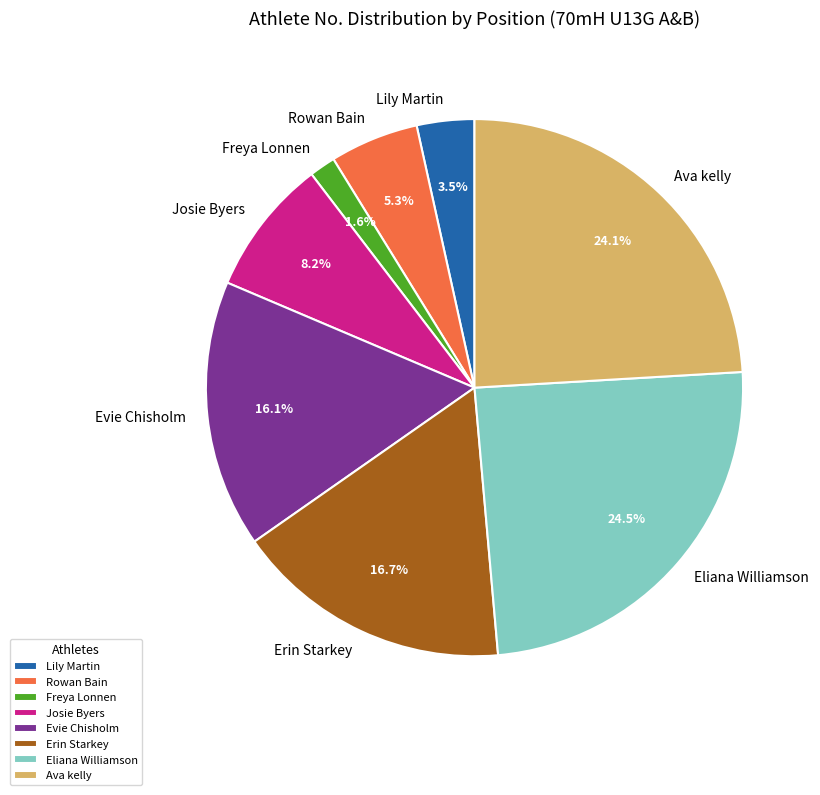

Do Josie Byers and Evie Chisholm together represent more than half of the pie?

No